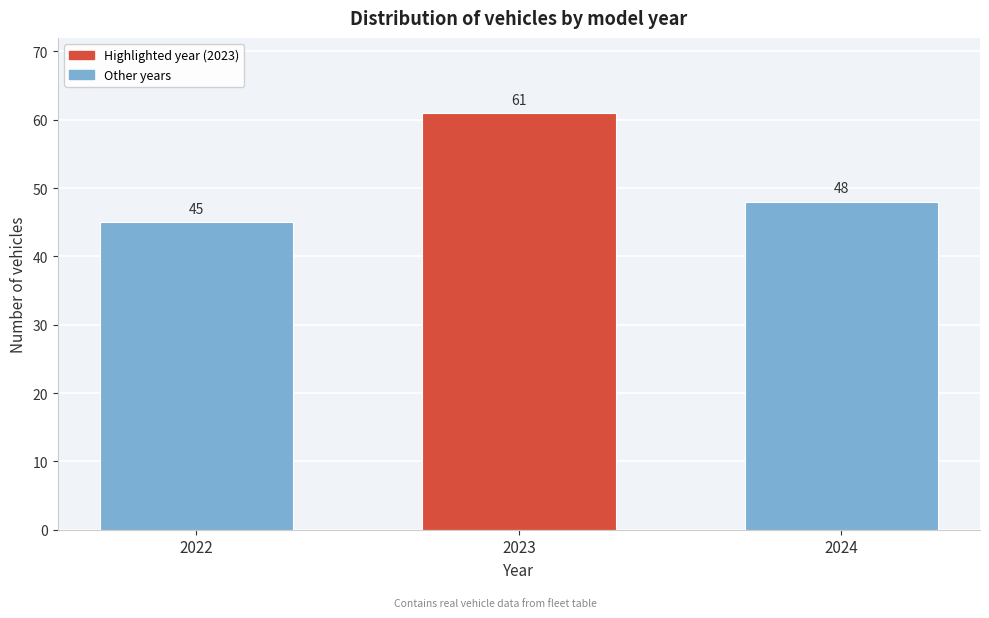

Reading left to right, transcribe all the data shown in this chart.

2022=45	2023=61	2024=48